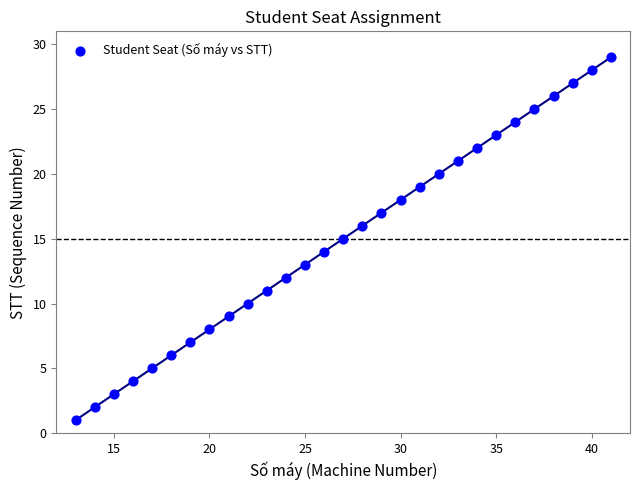

What is the range of X values (max minus min)?

28